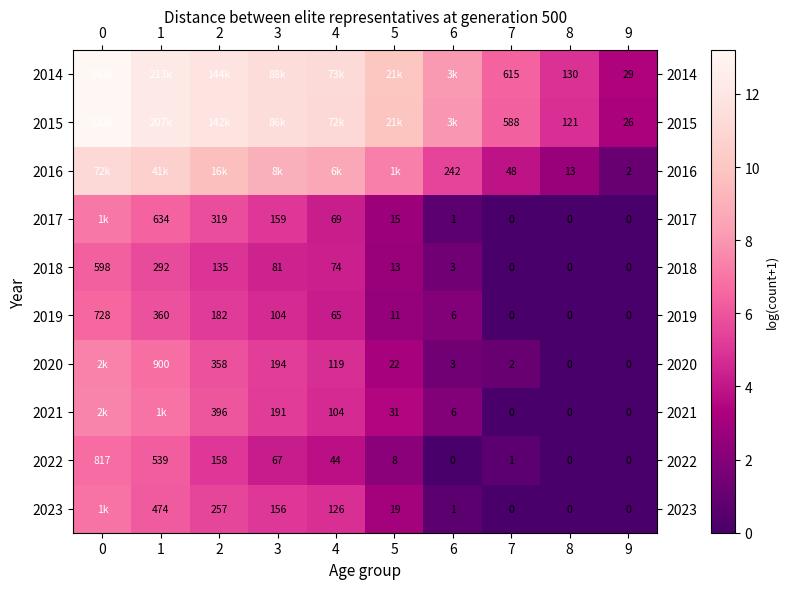

Is the value of 2017 at 4 greater than the value of 2023 at 5?

Yes